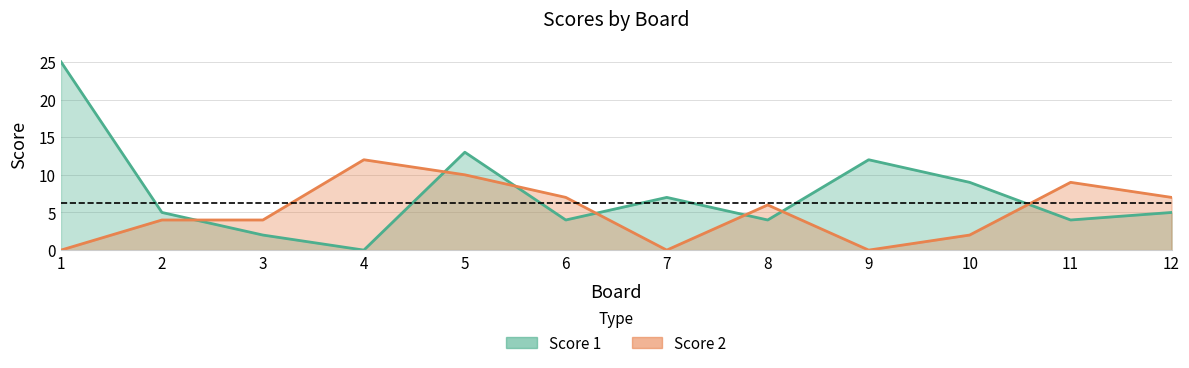

At which category does Score 1 reach its first local peak?

5